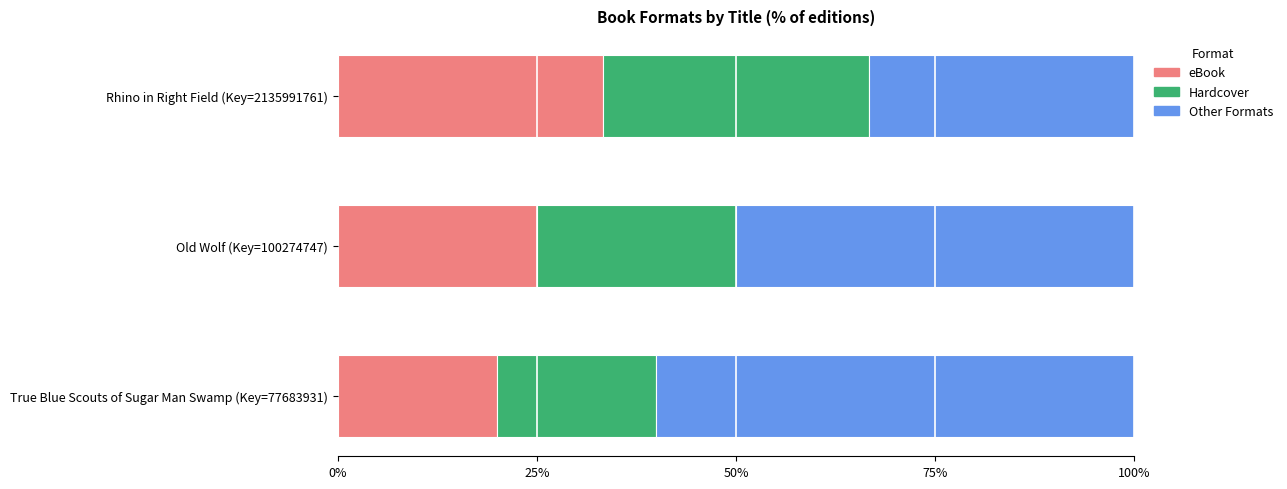

Rank the categories by eBook value from highest to lowest.

Rhino in Right Field (Key=2135991761), Old Wolf (Key=100274747), True Blue Scouts of Sugar Man Swamp (Key=77683931)